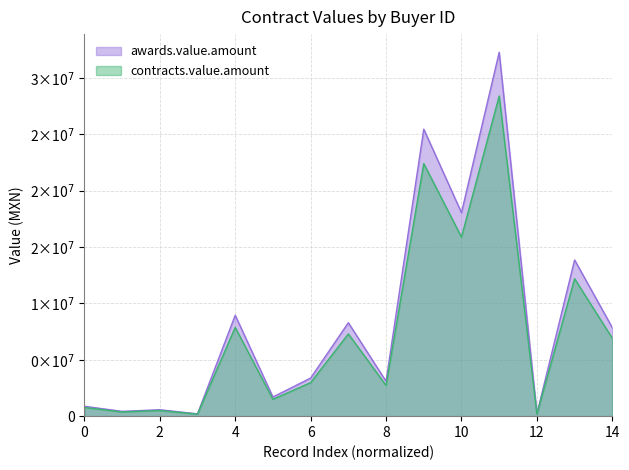

What is the value of the awards.value.amount point at the 3rd from the left?

427200.0